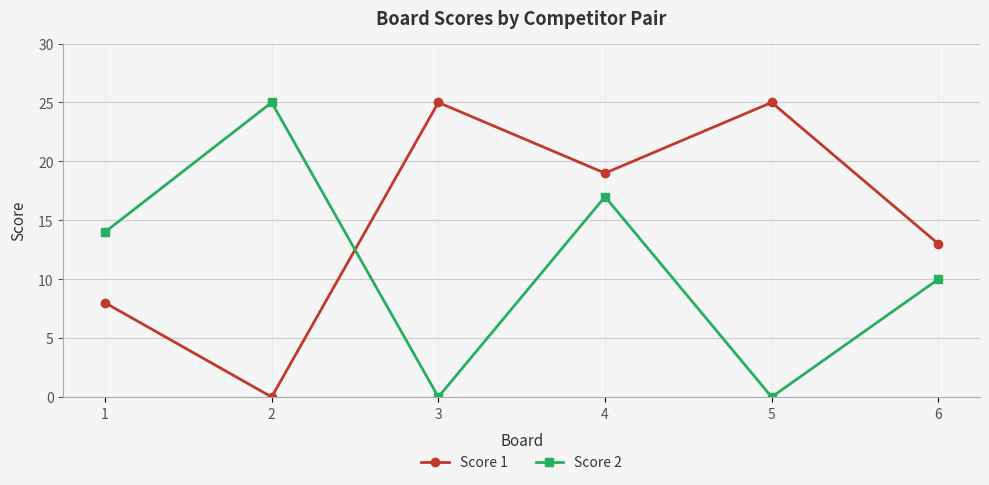

What is the spread (max minus min) of values at 1?

6